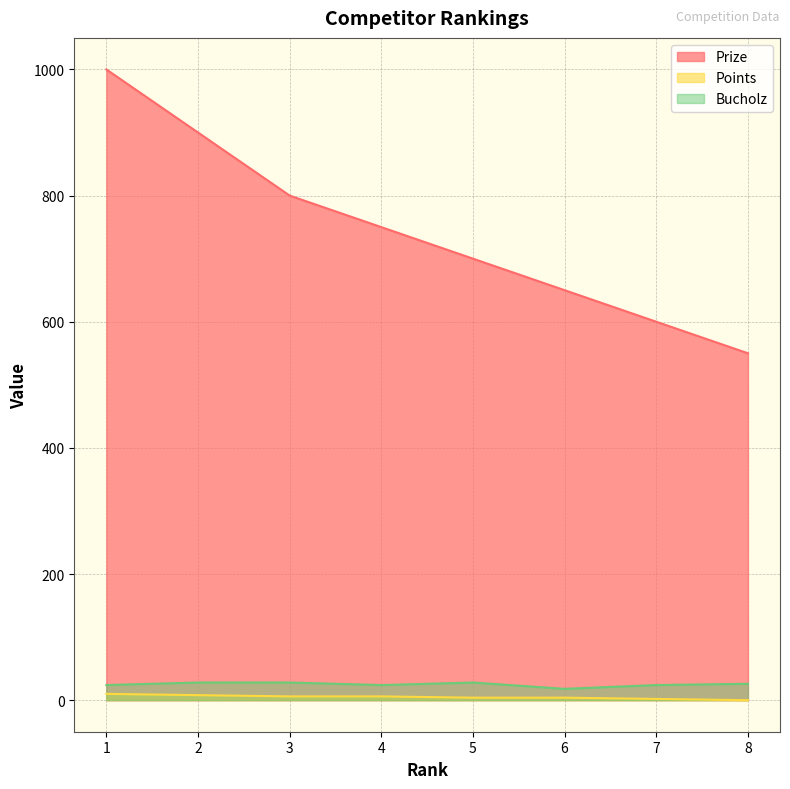

Reading left to right, list all the values displayed in this chart.

Prize: 1=1000	2=900	3=800	4=750	5=700	6=650	7=600	8=550
Points: 1=10	2=8	3=6	4=6	5=4	6=4	7=2	8=0
Bucholz: 1=24	2=28	3=28	4=24	5=28	6=18	7=24	8=26